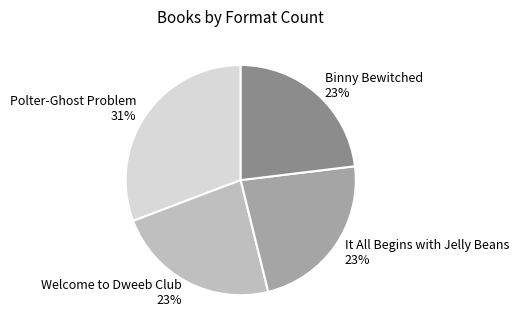

To the nearest percent, what percentage of the pie is It All Begins with Jelly Beans?

23%